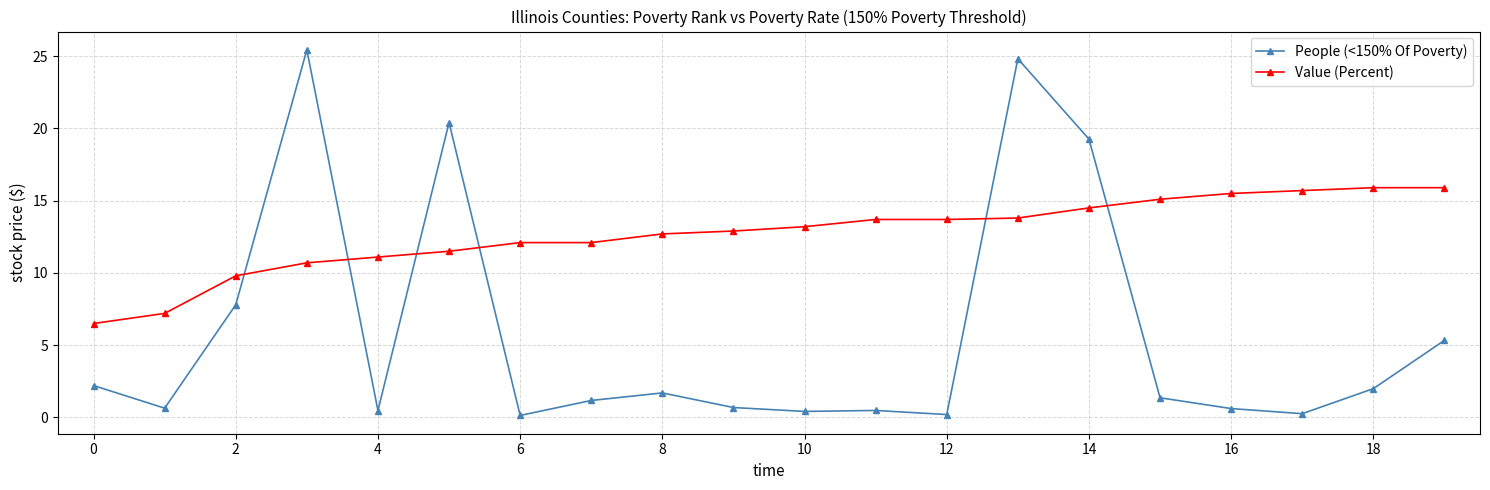

What is the value of the Value (Percent) point at the 2nd from the left?

7.2